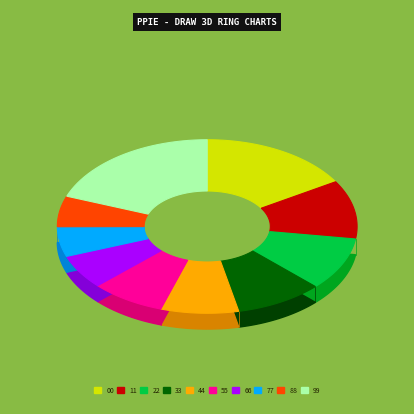

To the nearest percent, what is the difference between the pct05 and pct75 slice percentages?

11%